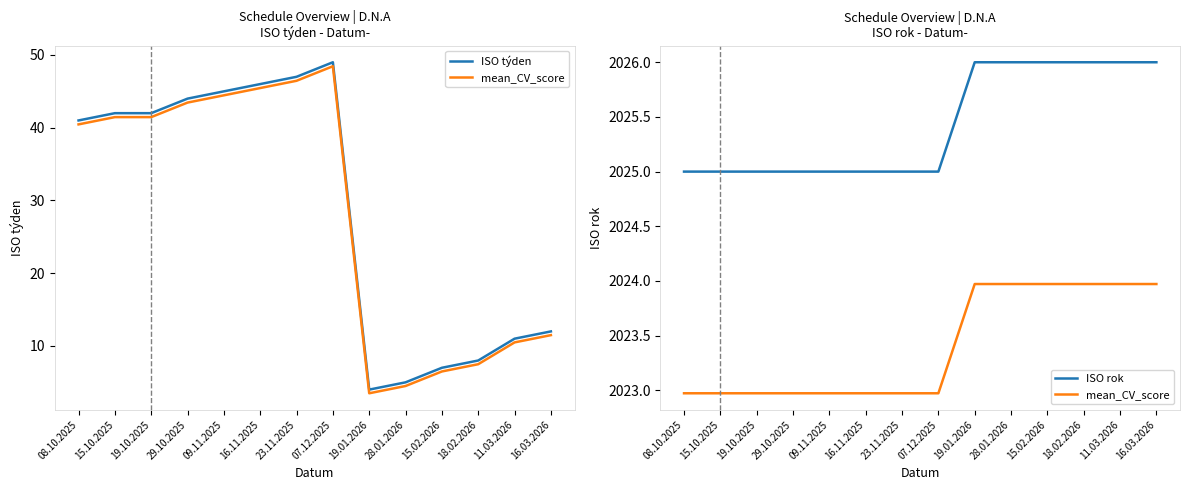

What is the minimum value shown in the chart?

4.0